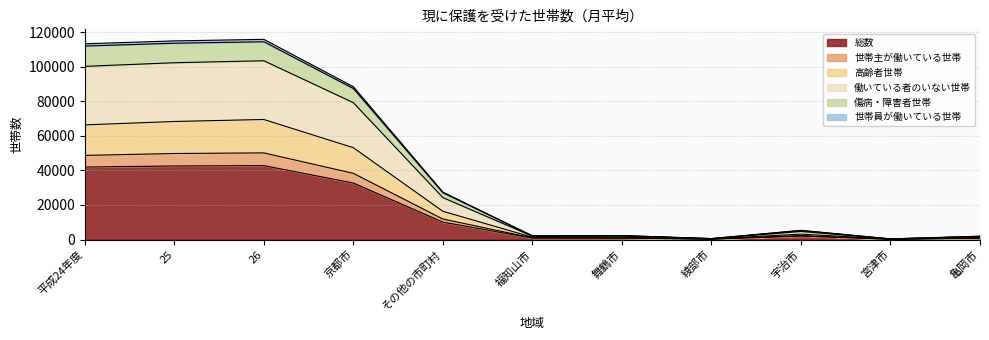

What is the label of the 8th point from the right?

京都市